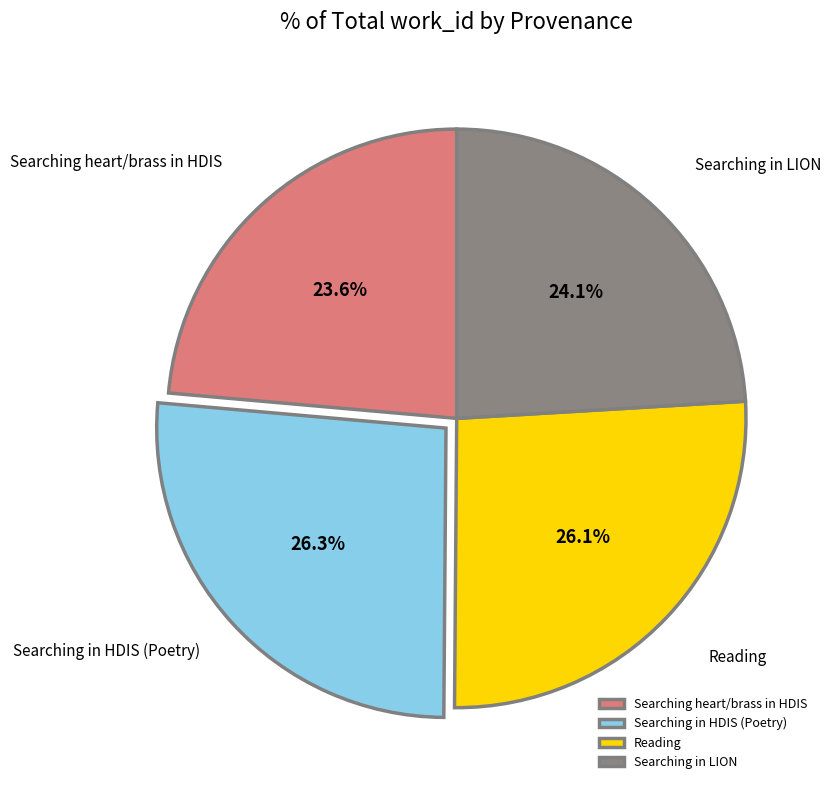

Is there a majority slice in this chart?

No